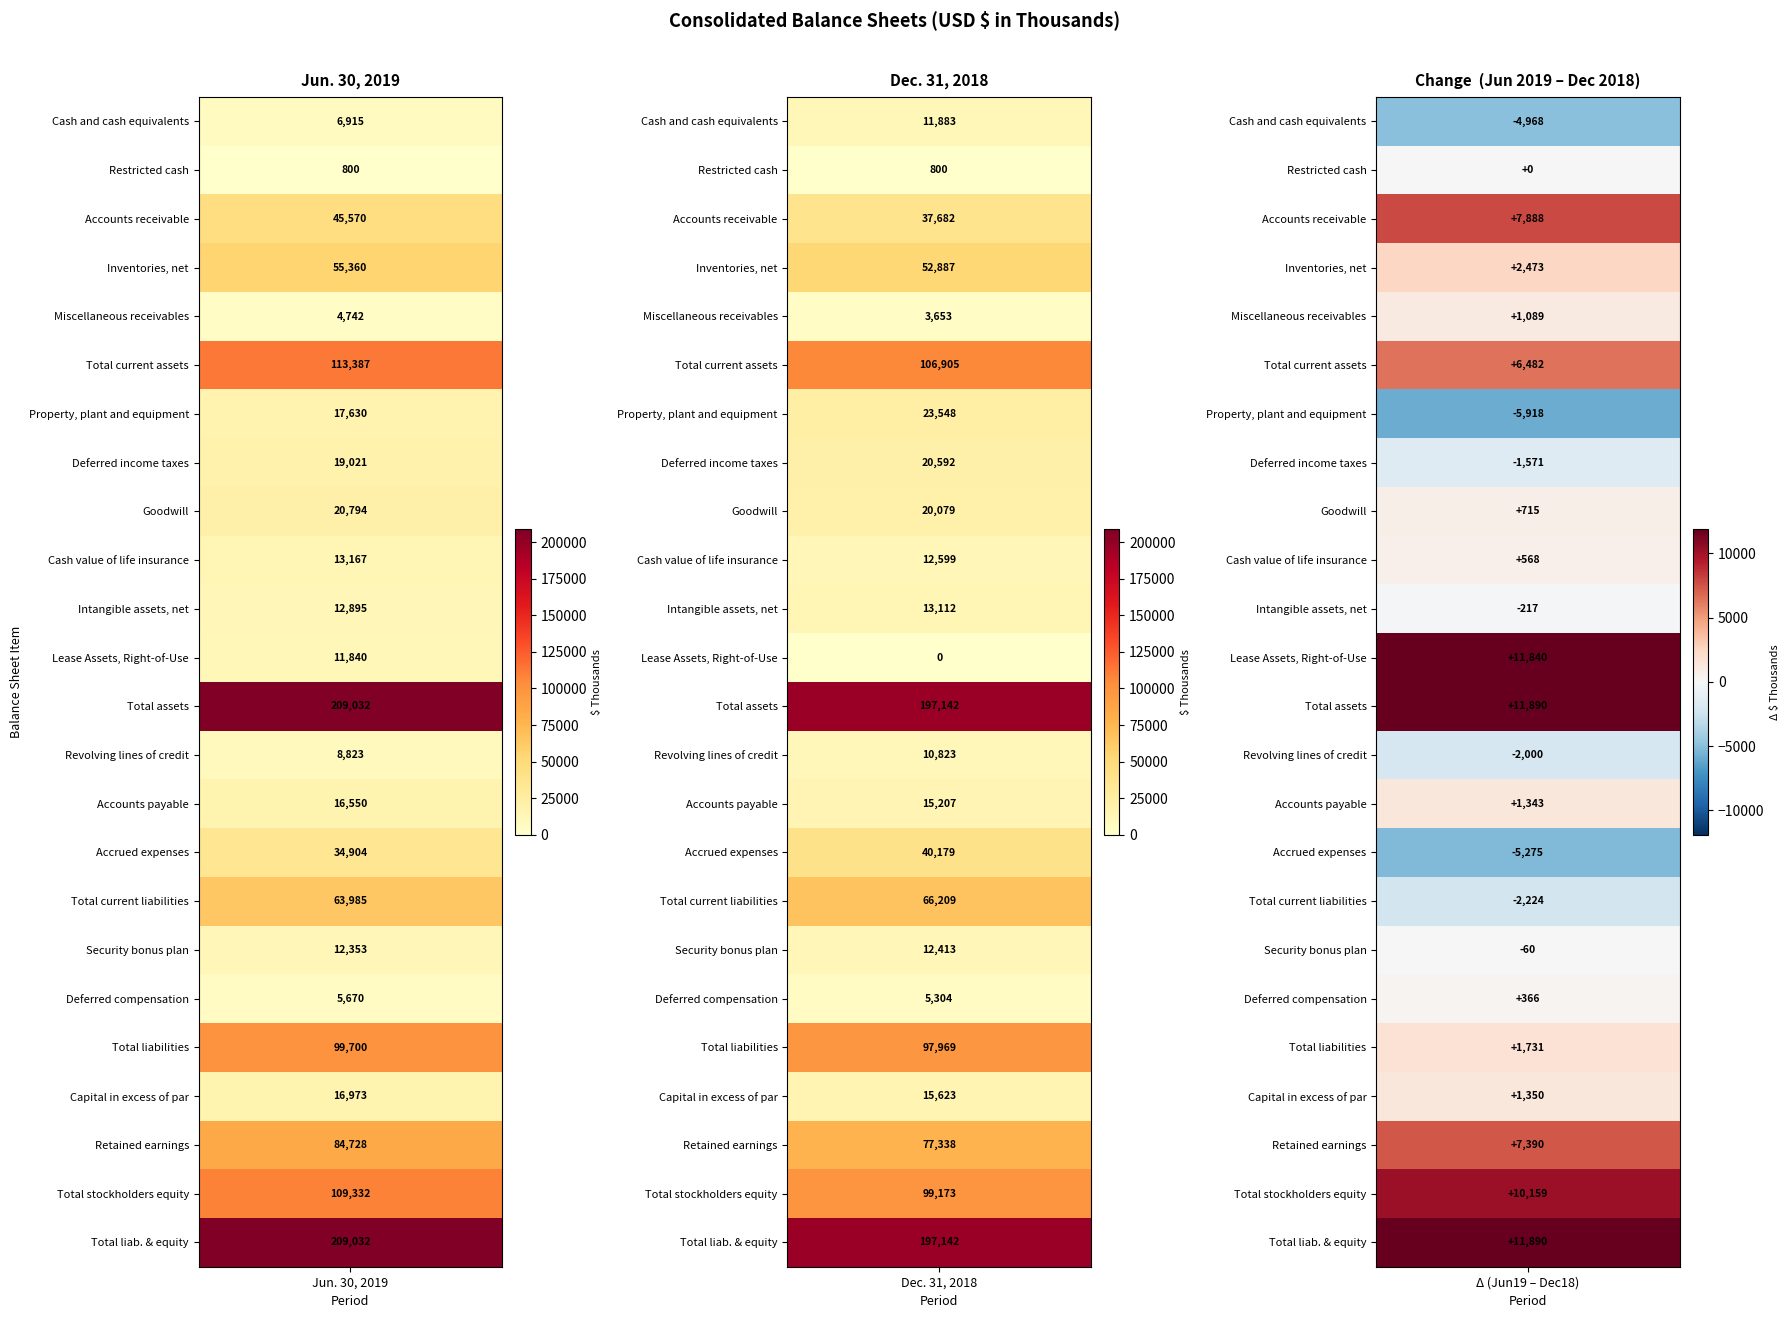

What is the difference between the maximum and minimum values in the Deferred compensation series?

366